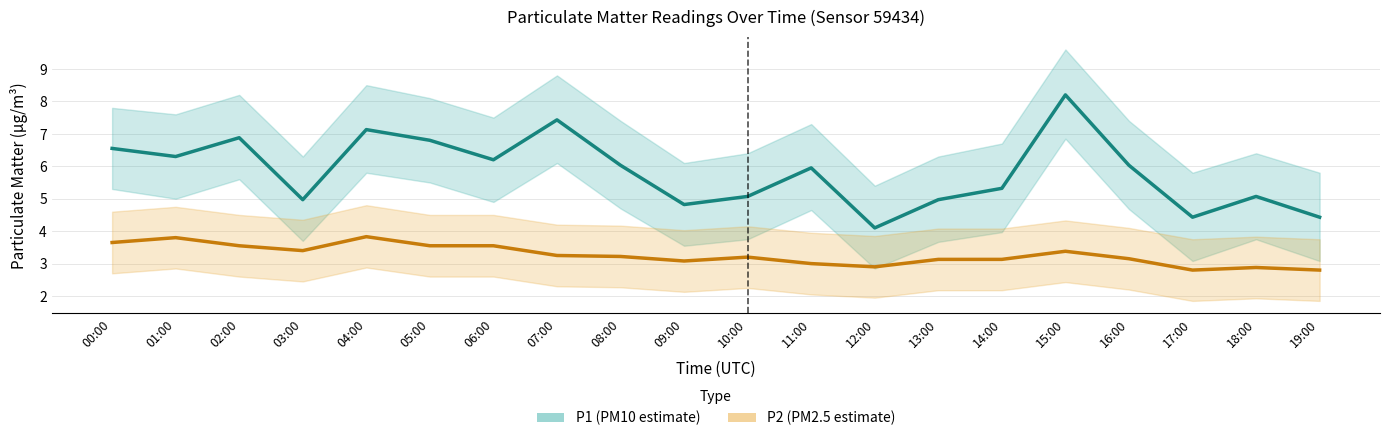

What is the difference between the second highest and second lowest values in the P2 (PM2.5 estimate) series?

1.0